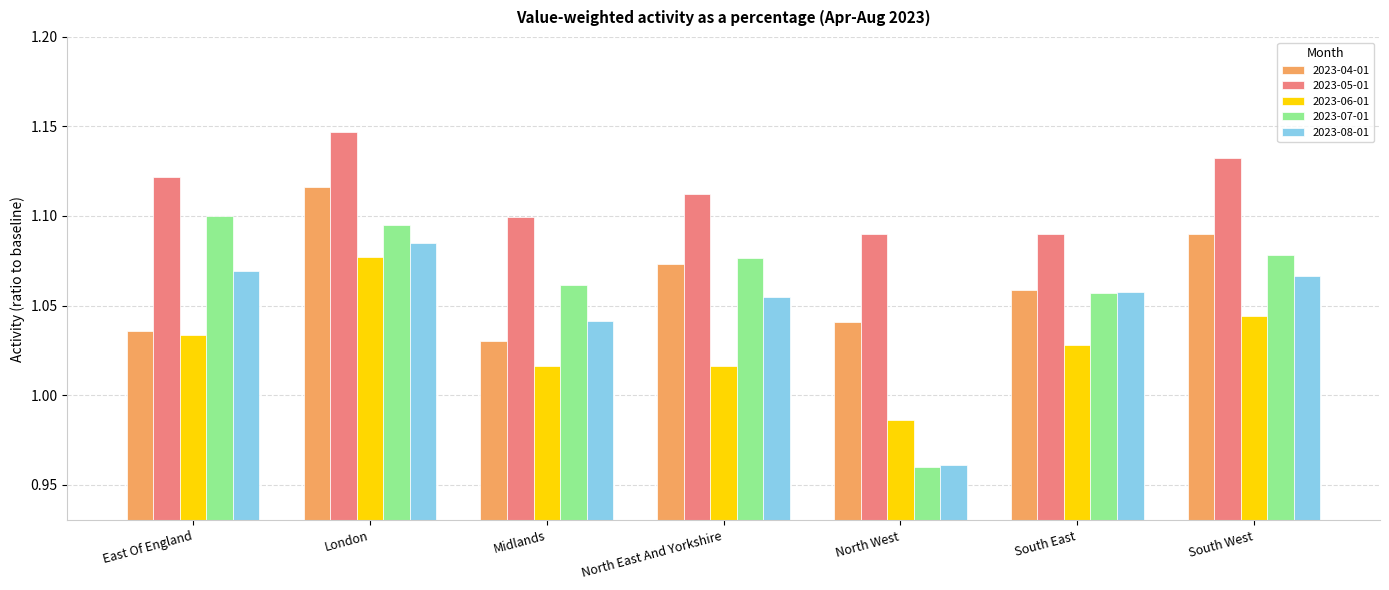

What are all the series names shown in the legend?

2023-04-01, 2023-05-01, 2023-06-01, 2023-07-01, 2023-08-01